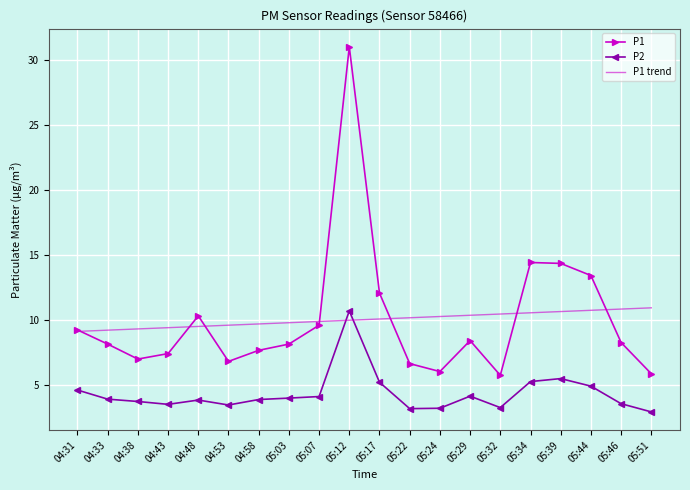

What is the lowest value of the P1 trend series?

9.2